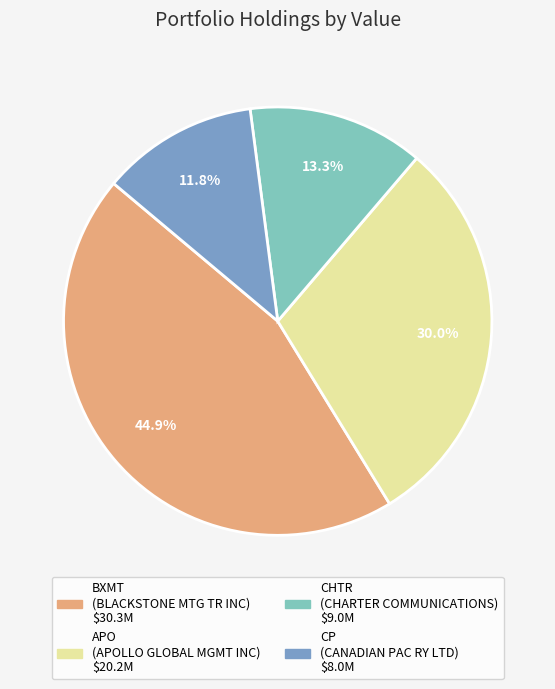

Is there a majority slice in this chart?

No